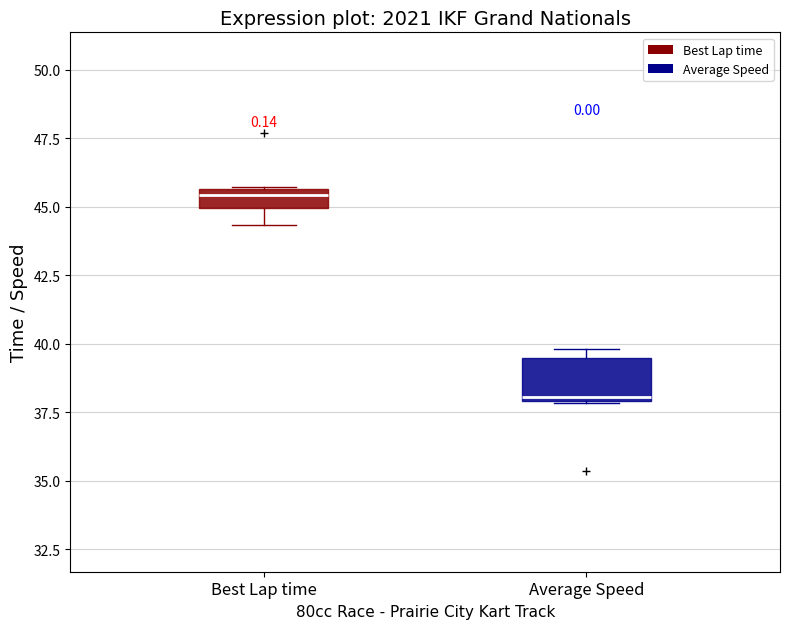

Which box is the tallest, from its lower edge to its upper edge?

Average Speed